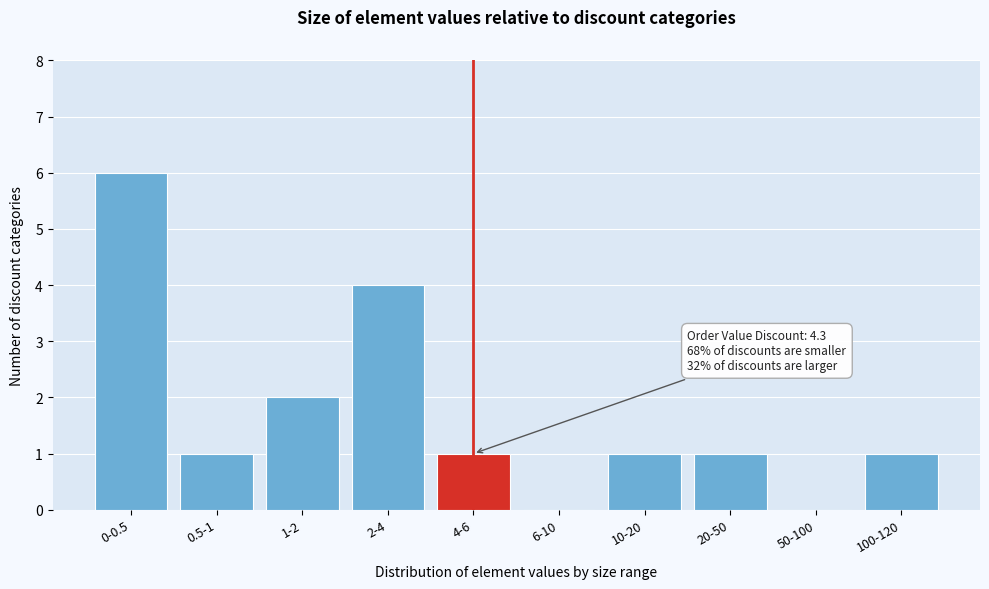

The chart shows a value of 3 at 2-4. True or false?

False